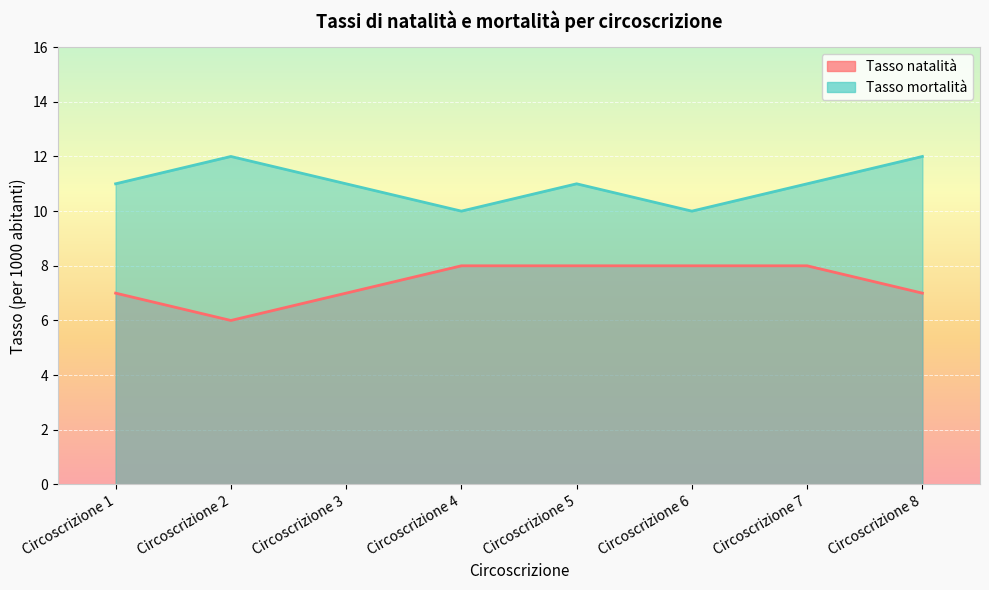

At how many categories does at least one series exceed 8?

8